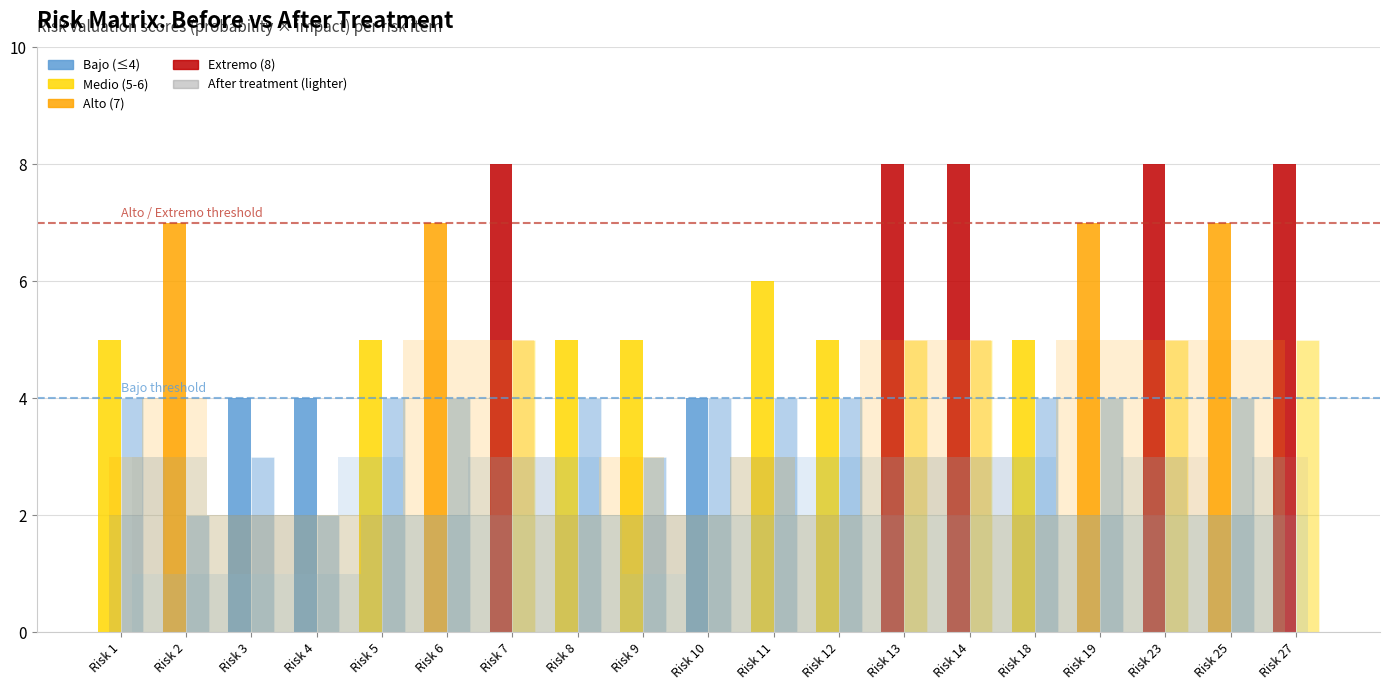

The Valoracion Despues series shows 3 at 18. True or false?

False